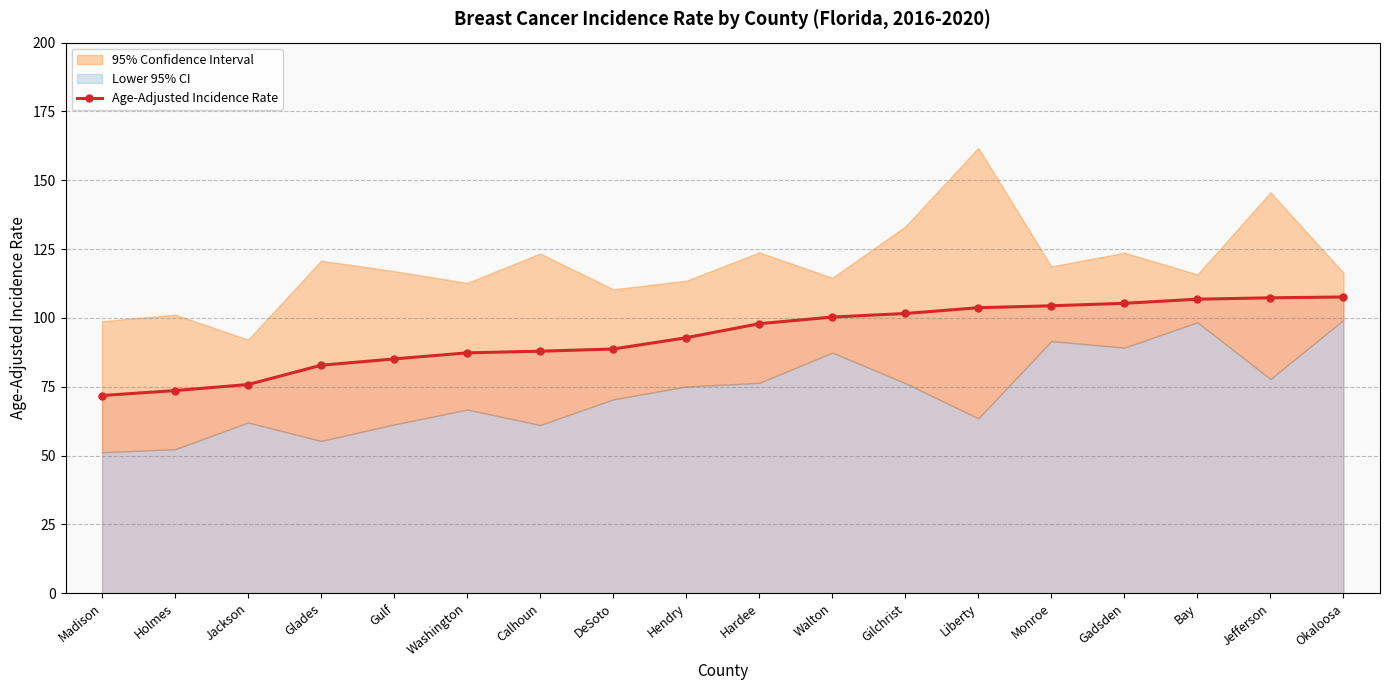

Between Holmes and Gulf, which is larger?

Gulf